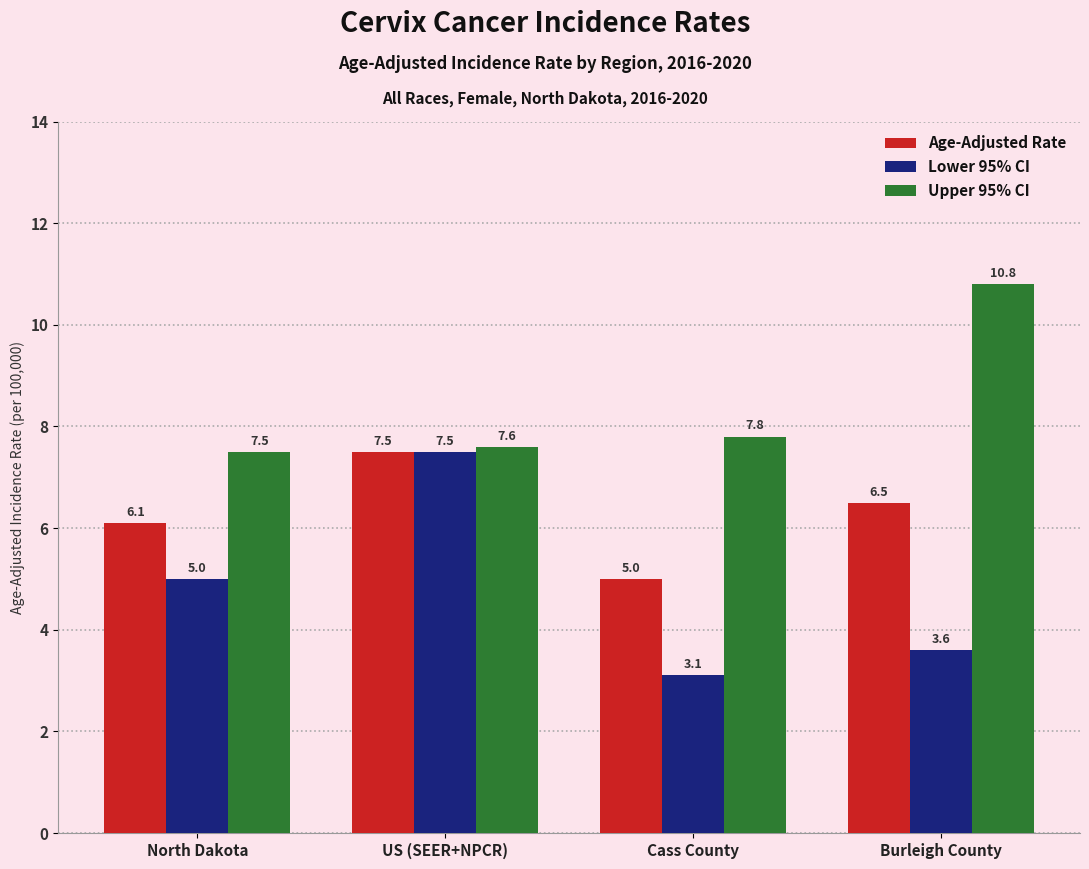

Which series has the widest spread of values?

Lower 95% CI